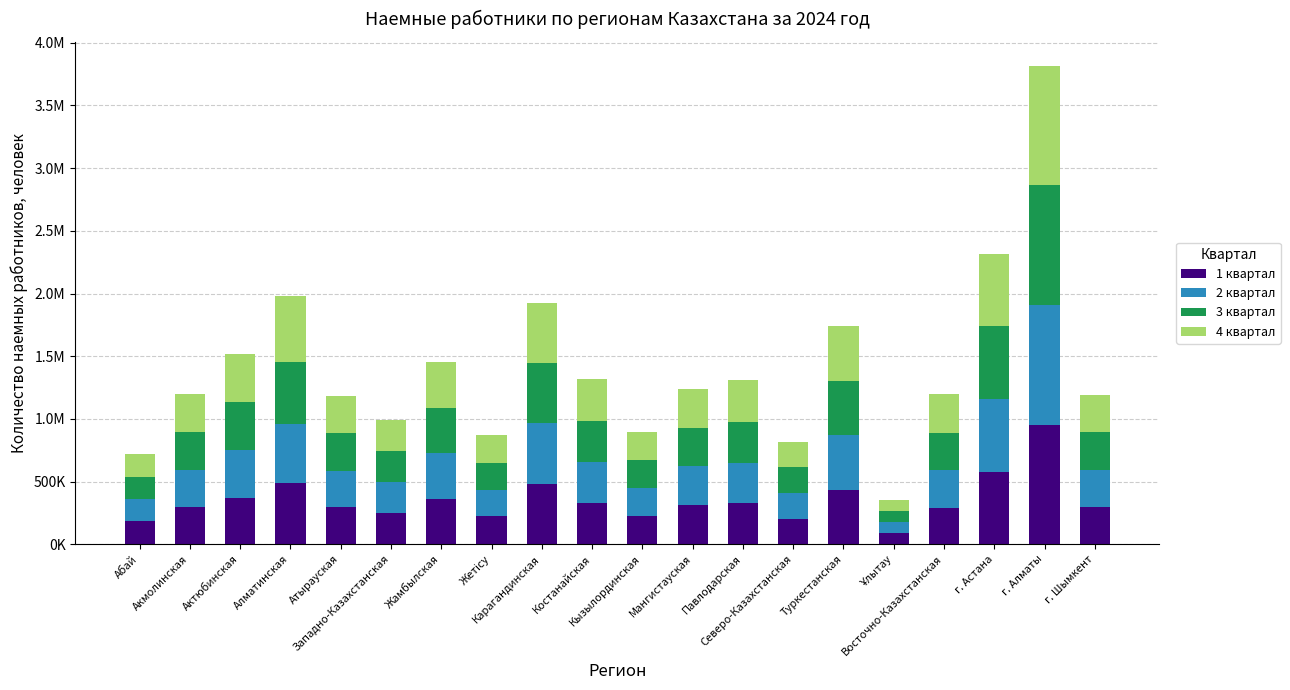

What is the difference between the 2 квартал values at Северо-Казахстанская and Ұлытау?

112596